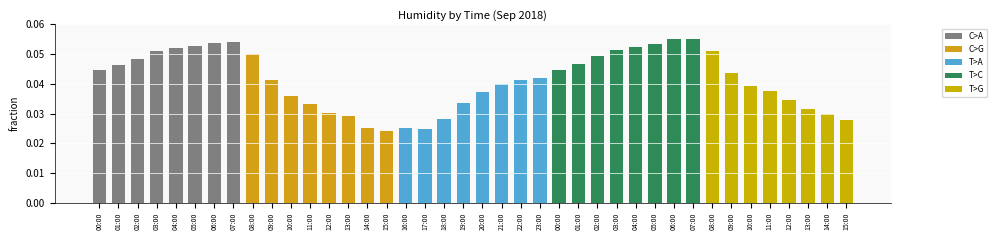

Which category has the highest value across all series?

06:00